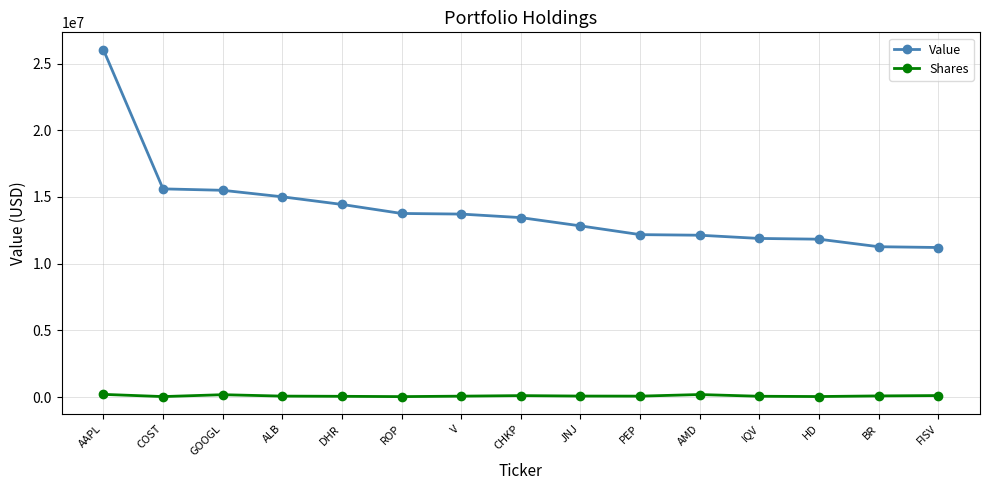

Which series has the widest spread of values?

Value